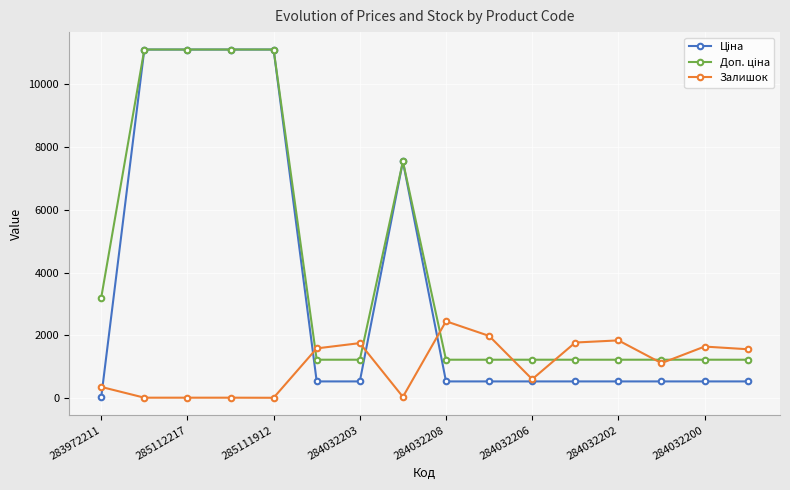

What is the maximum value shown in the chart?

11113.6